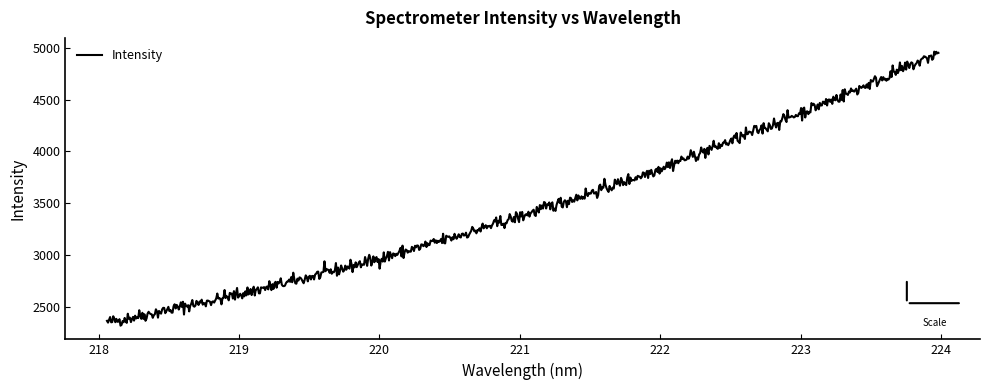

What is the greatest value displayed?

4964.6